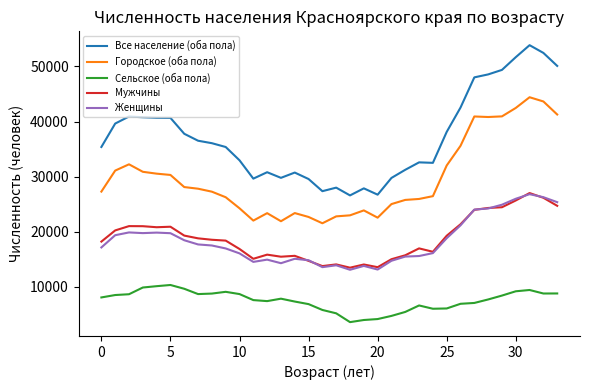

What is the maximum value for Мужчины?

27034